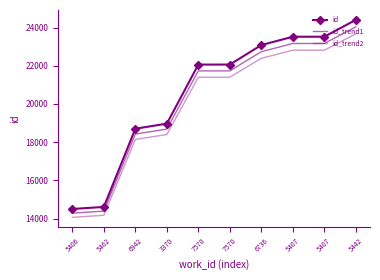

Is the value of id_trend2 at 6942 greater than the value of id_trend1 at 5407?

No